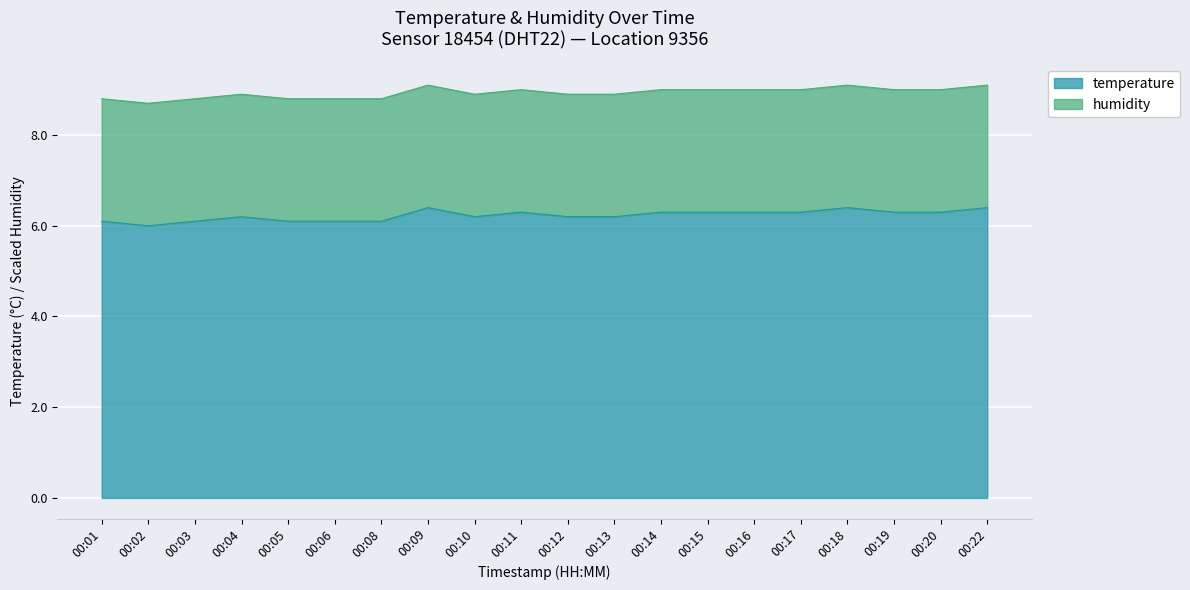

Where is the first local minimum?

00:02